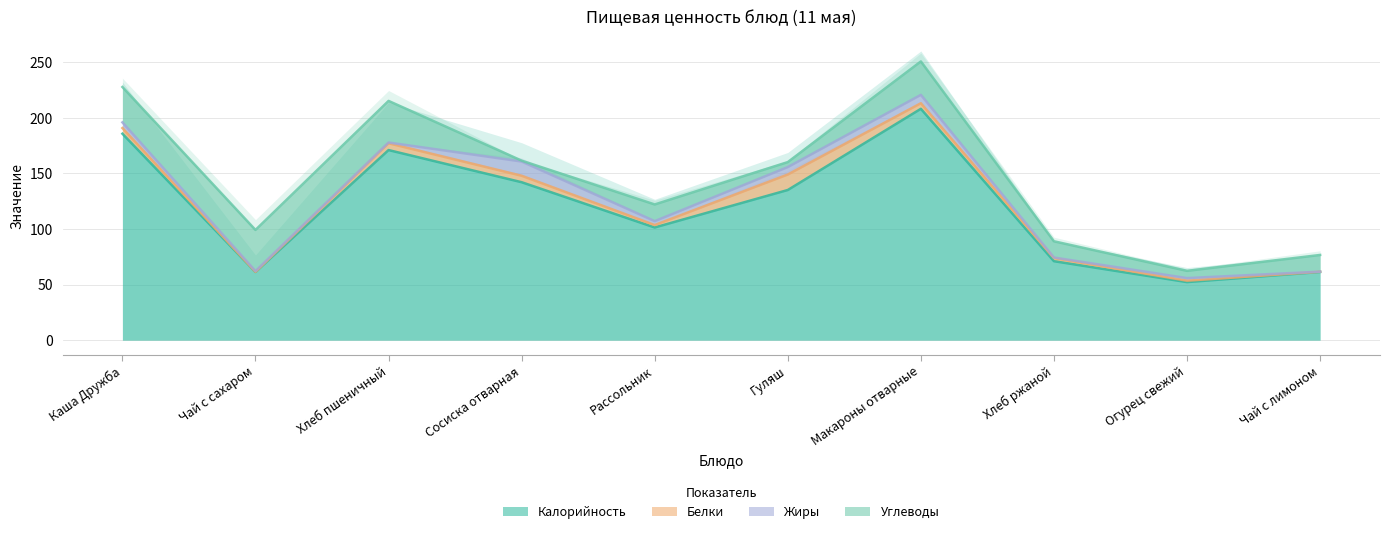

Is the value of Белки at Чай с лимоном greater than the value of Жиры at Гуляш?

No